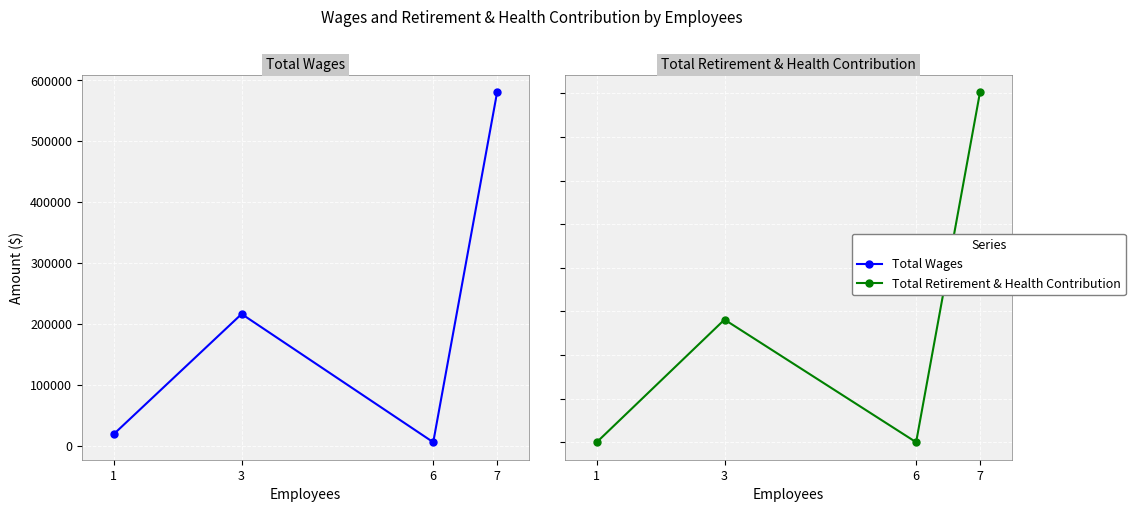

True or false: Total Wages and Total Retirement & Health Contribution intersect in this chart.

False